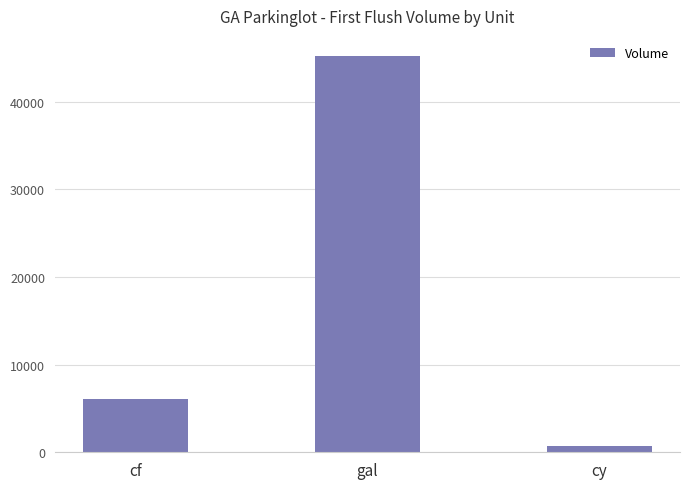

Where does the data first go above 6051?

cf